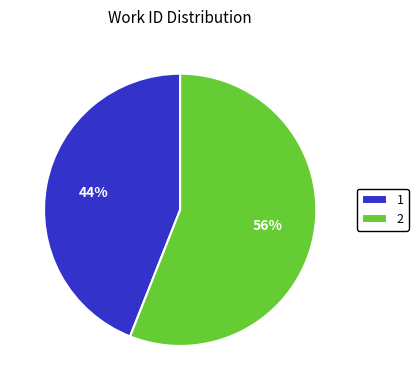

Do 1 and 2 together represent more than half of the pie?

Yes